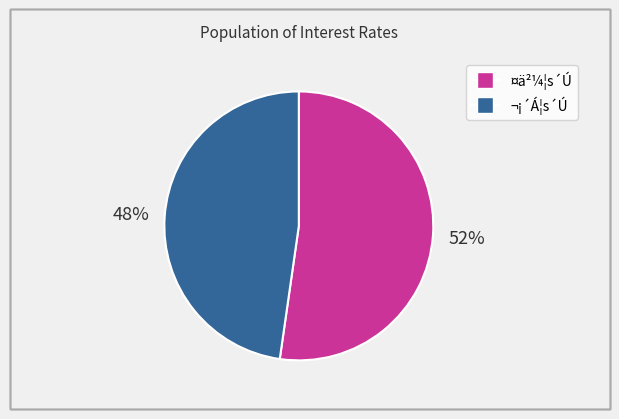

Is there any slice that represents more than half of the pie?

Yes